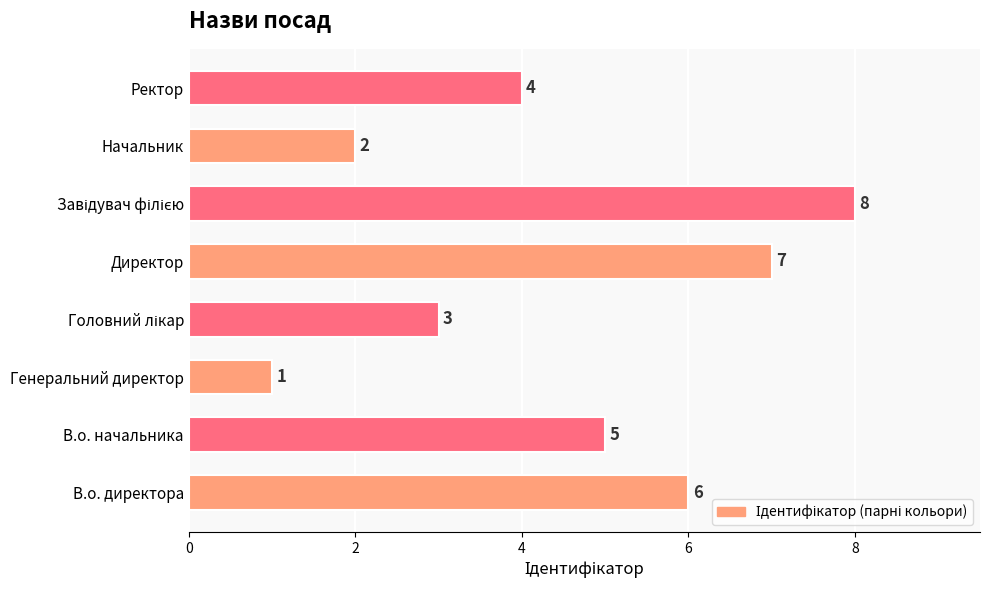

Which category has the lowest value across all series?

Генеральний директор